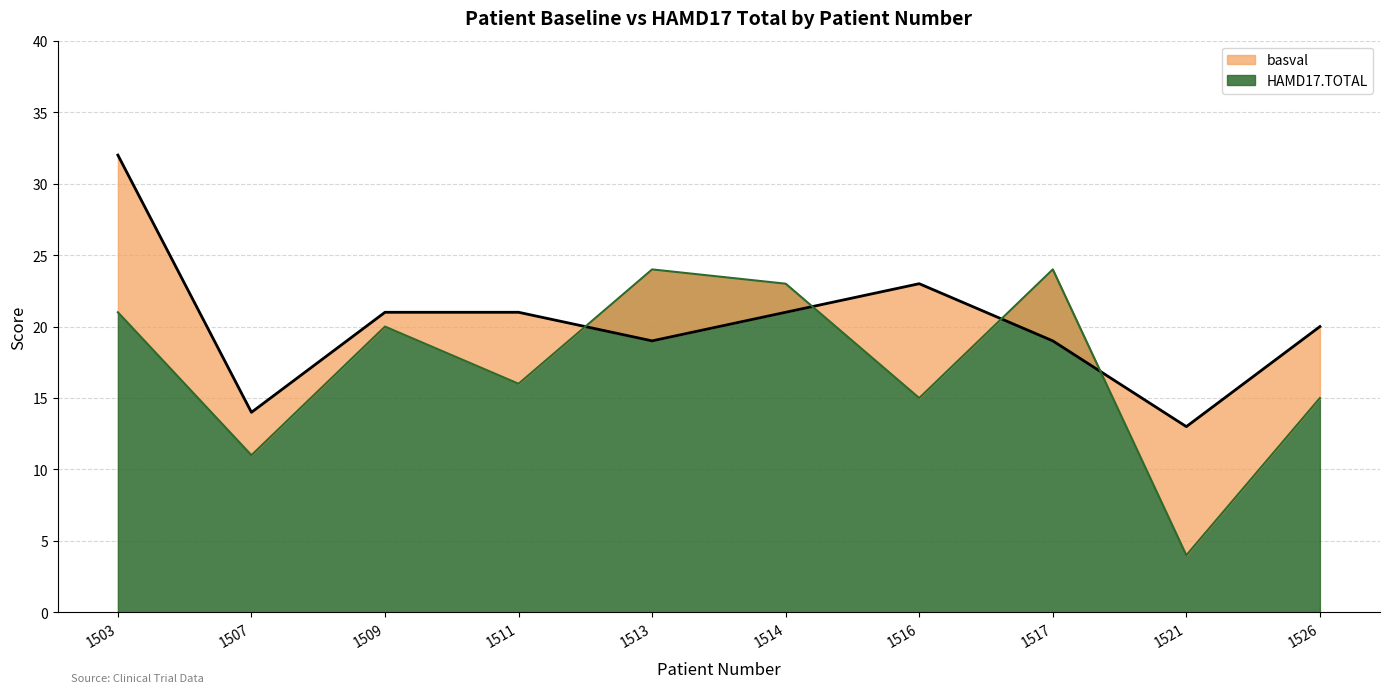

At which category does basval reach its first local peak?

1516